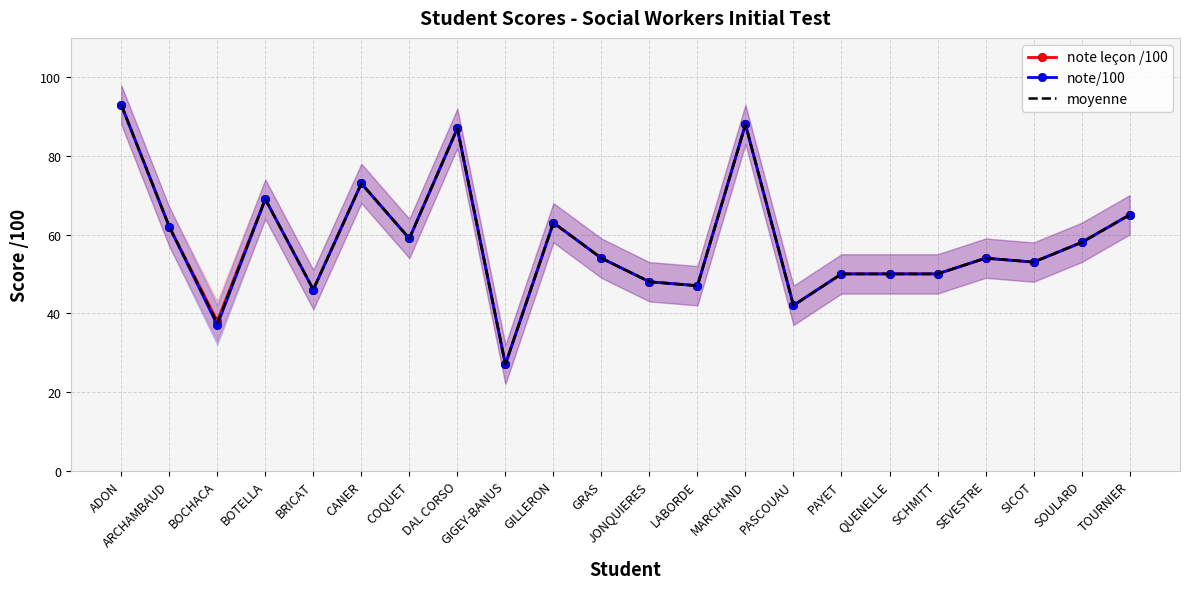

True or false: note/100 has a value of 19.9 at SOULARD.

False